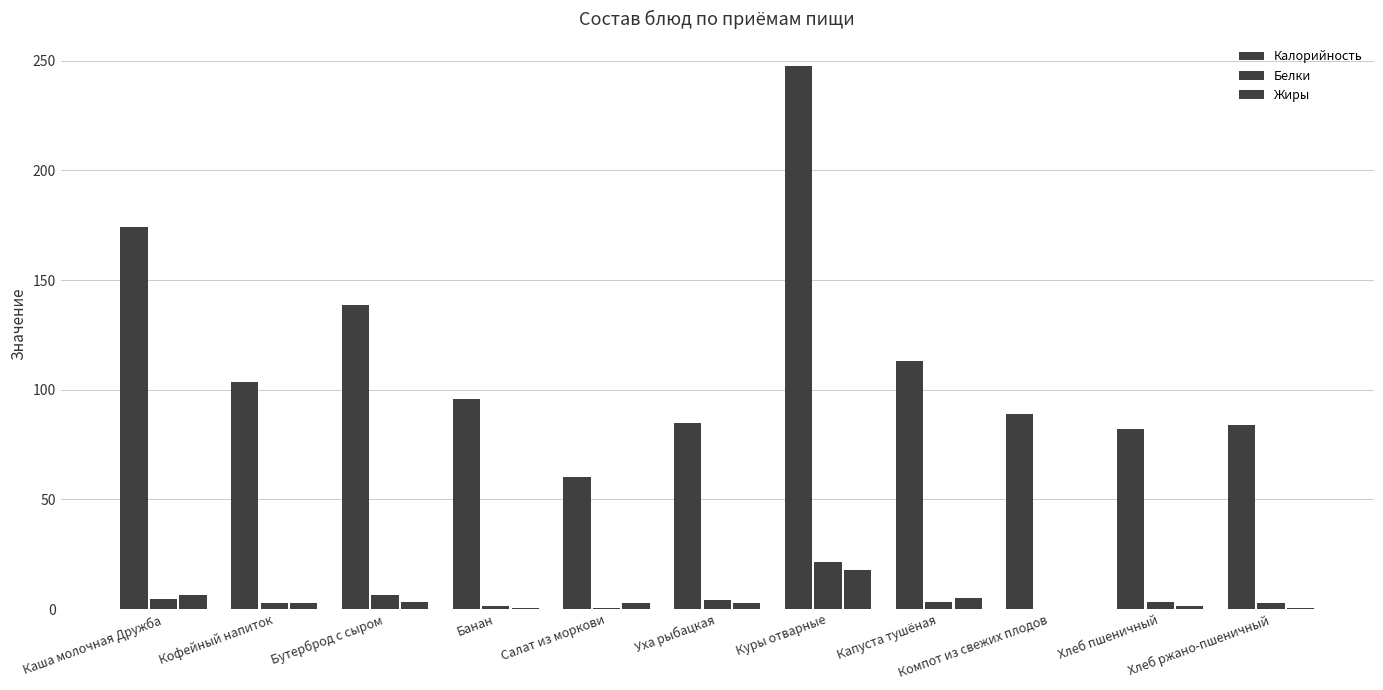

How many distinct data groups are displayed?

3